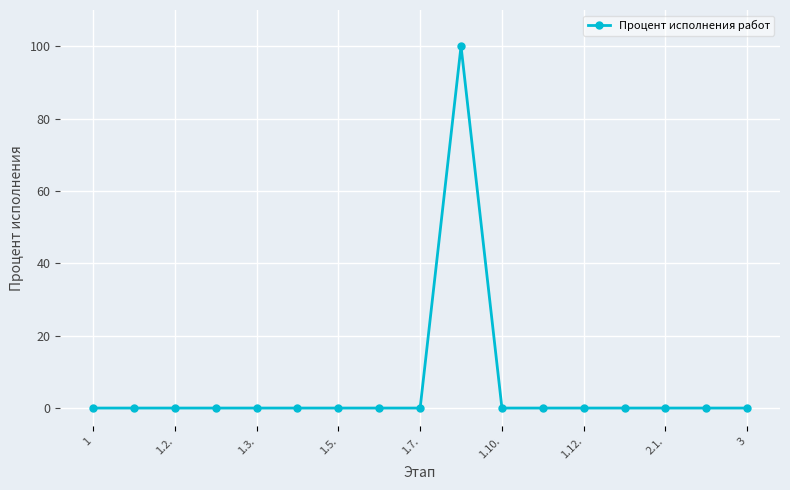

Count the number of data series in this chart.

1